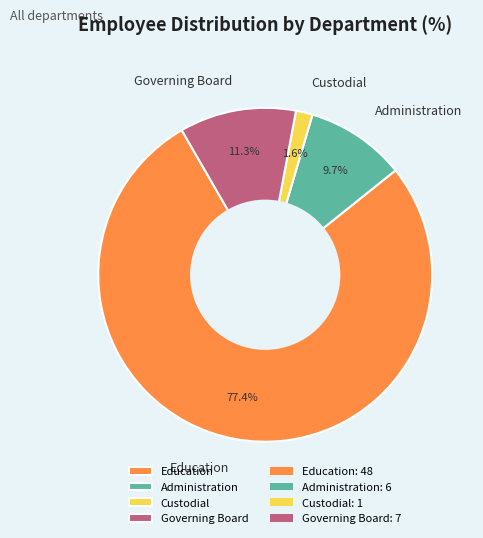

Which slice is the smallest?

Custodial